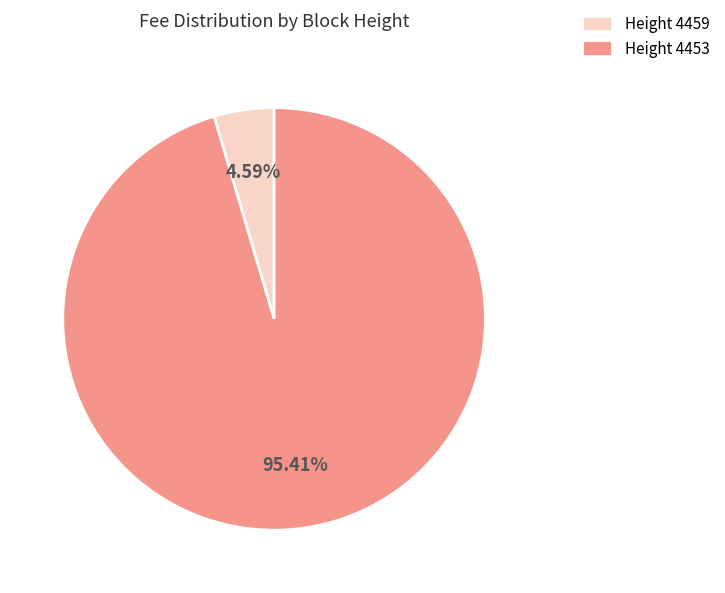

Does any single category account for the majority?

Yes